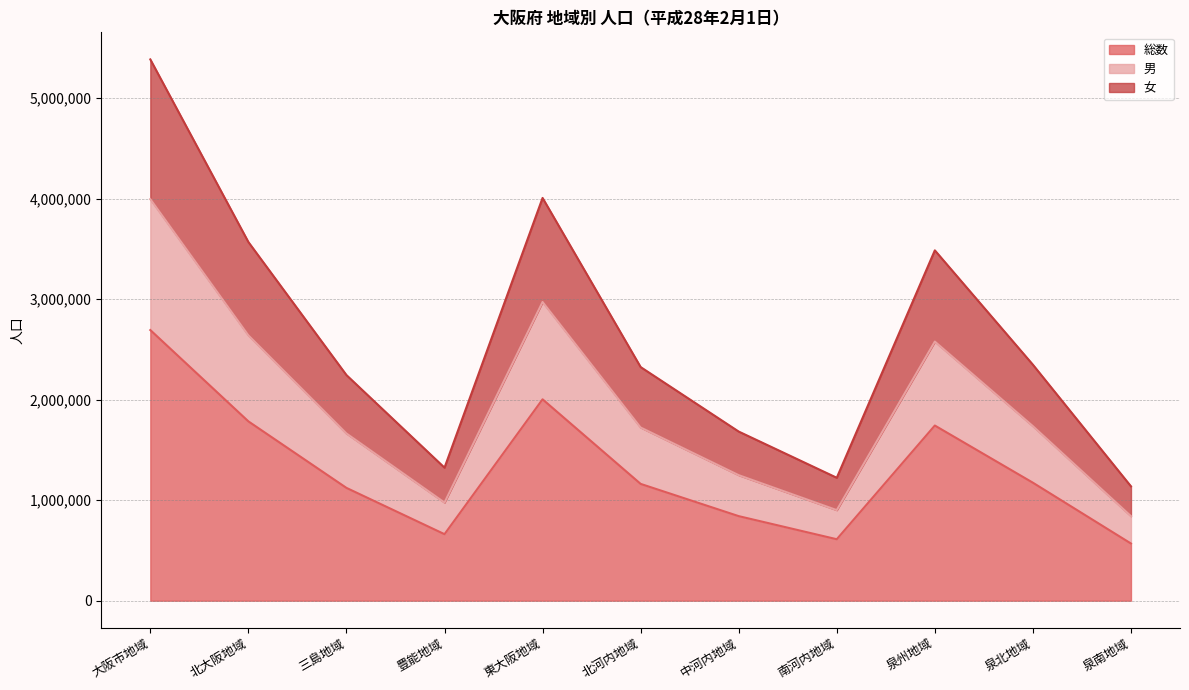

Count the number of data series in this chart.

3